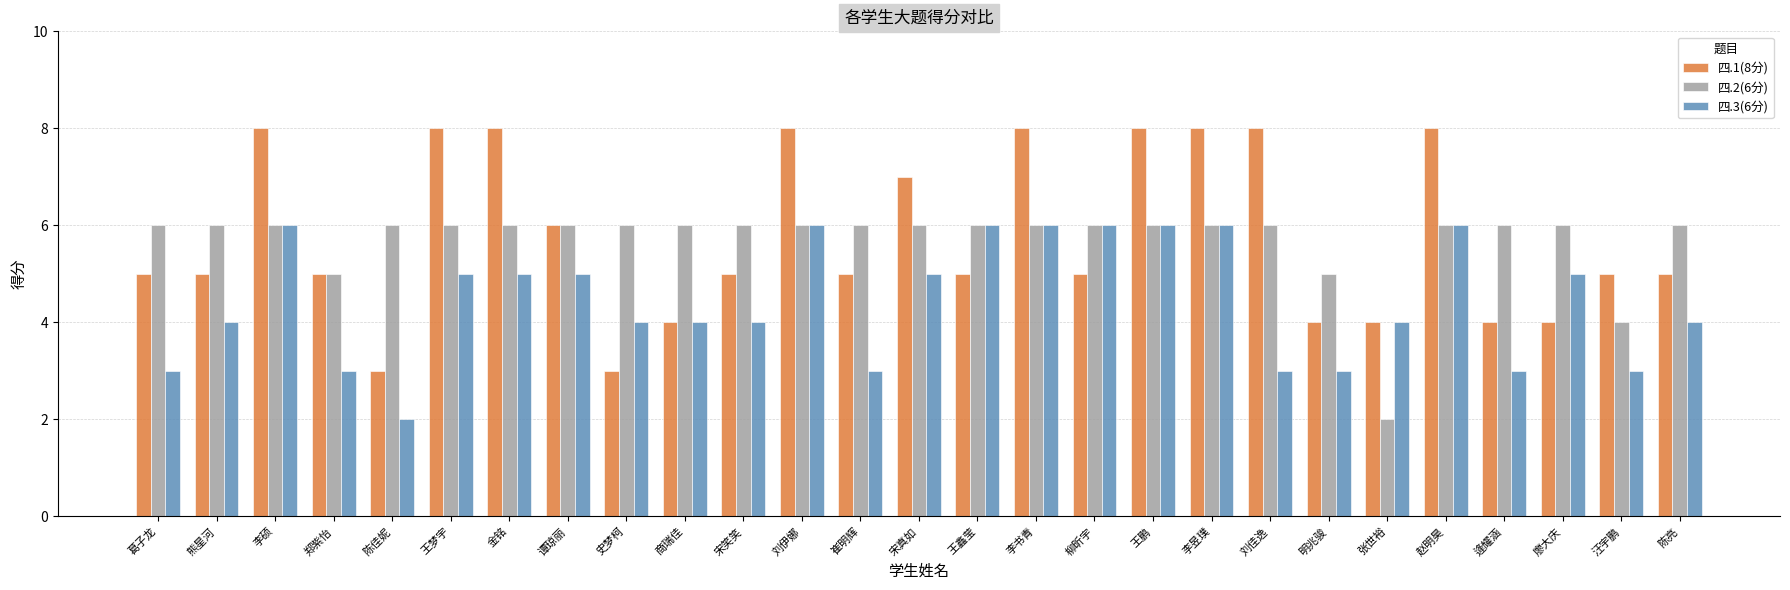

At 汪宇鹏, list the series in order from smallest to largest.

四.3(6分), 四.2(6分), 四.1(8分)